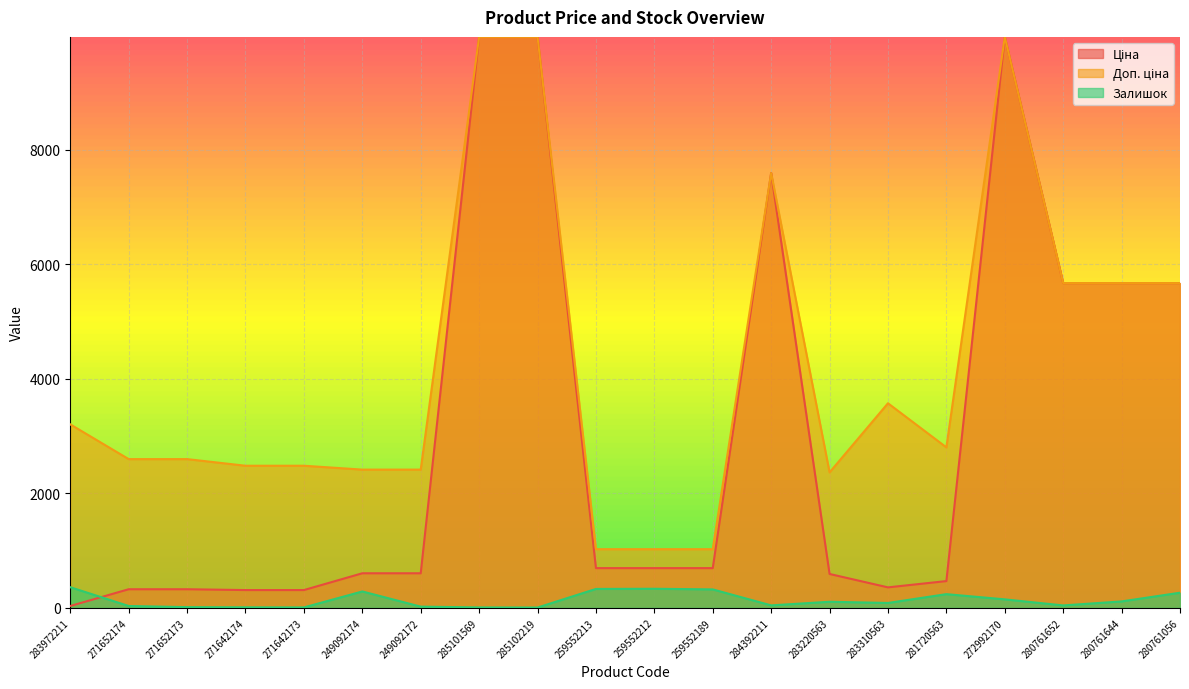

Which category has the lowest value across all series?

285102219